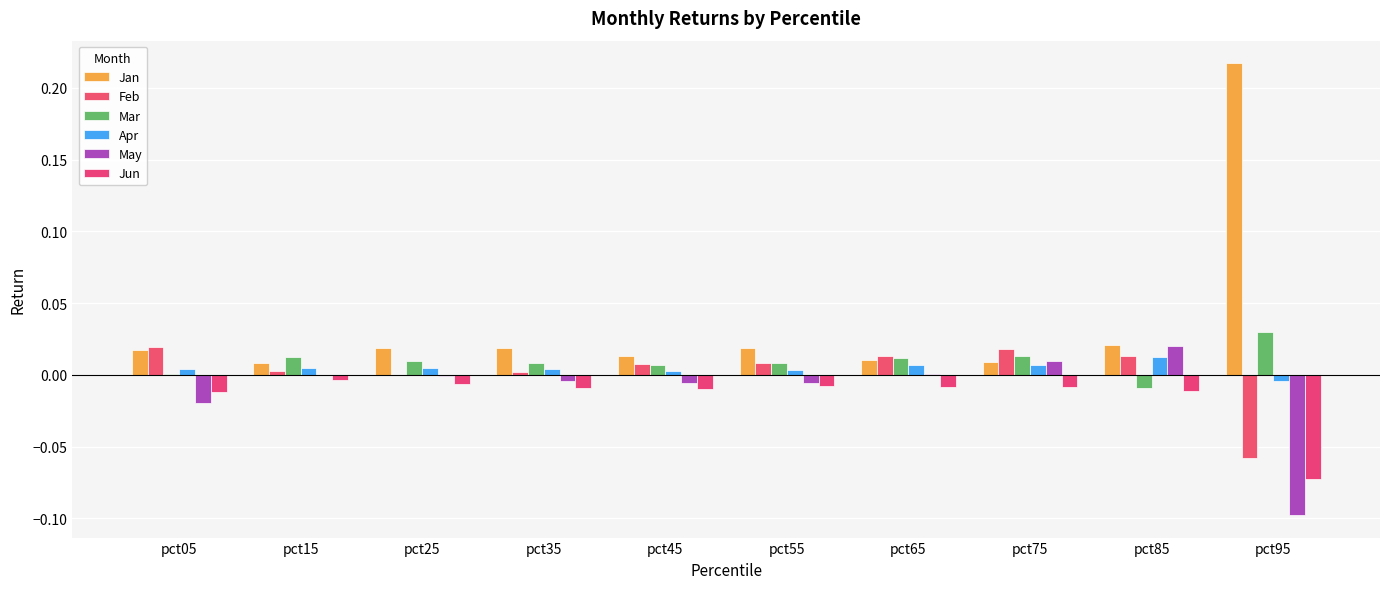

What is the maximum value for Jan?

0.2